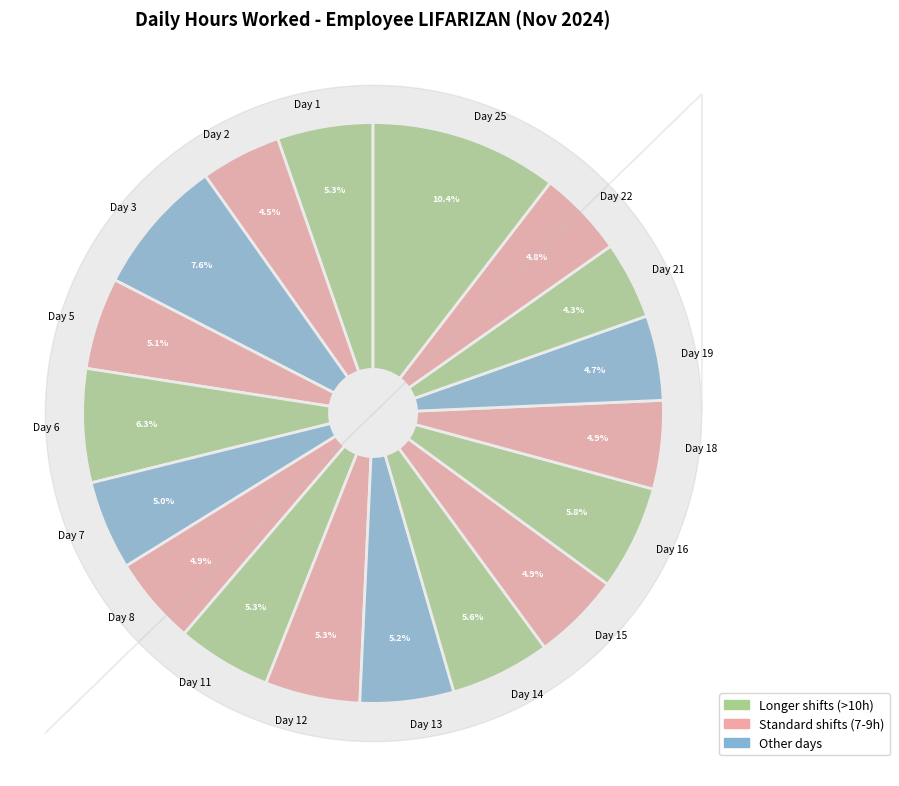

What percentage do Day 21 and Day 2 together represent?

8.8%